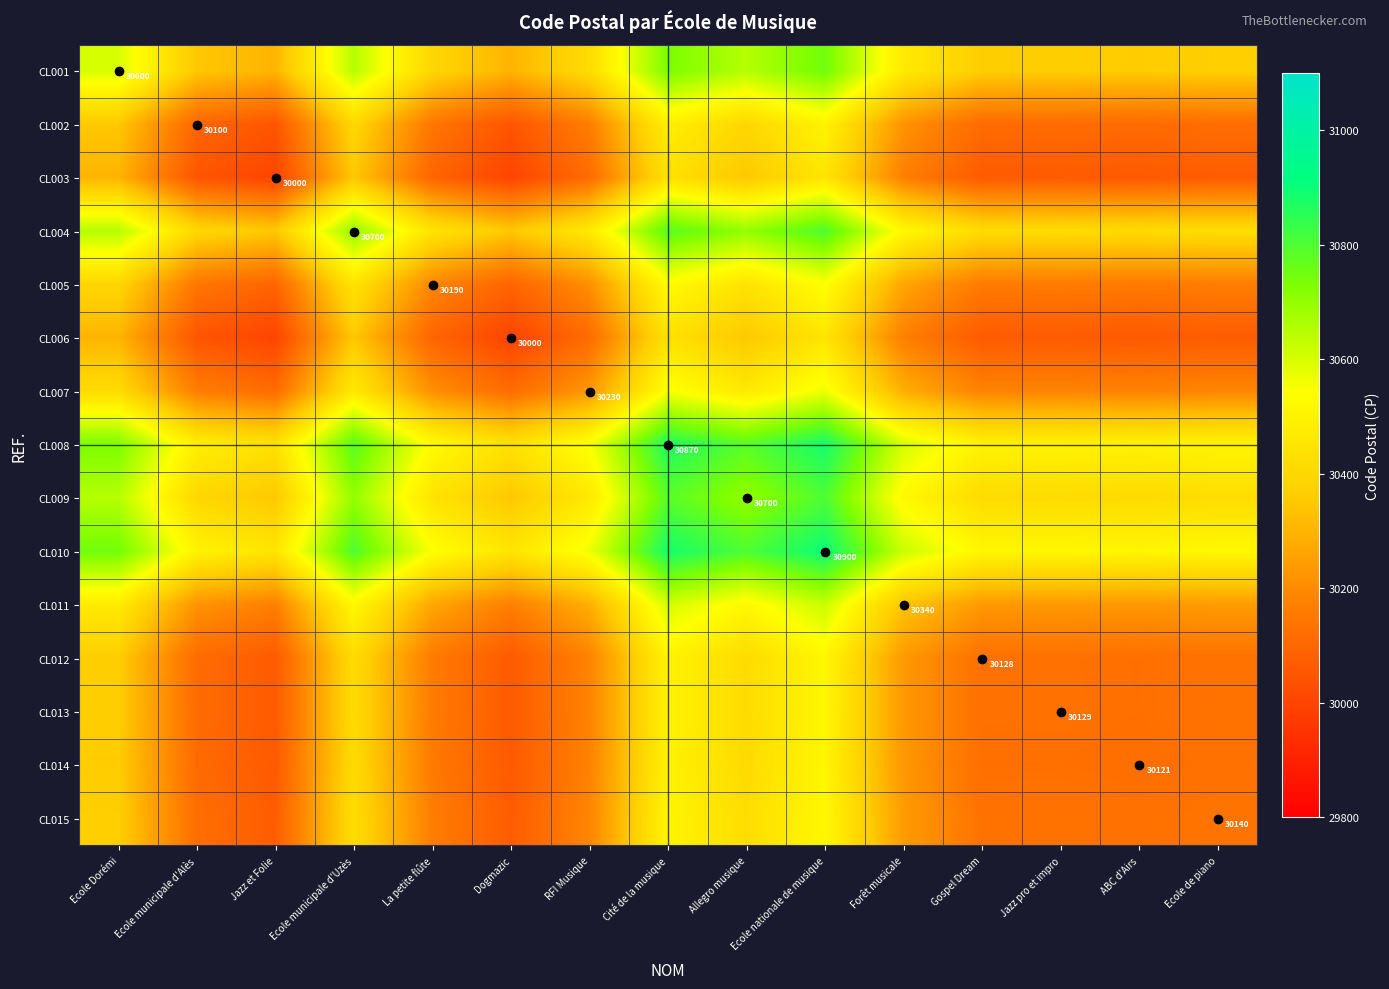

At which label is CL009 closest to 30575?

Forêt musicale